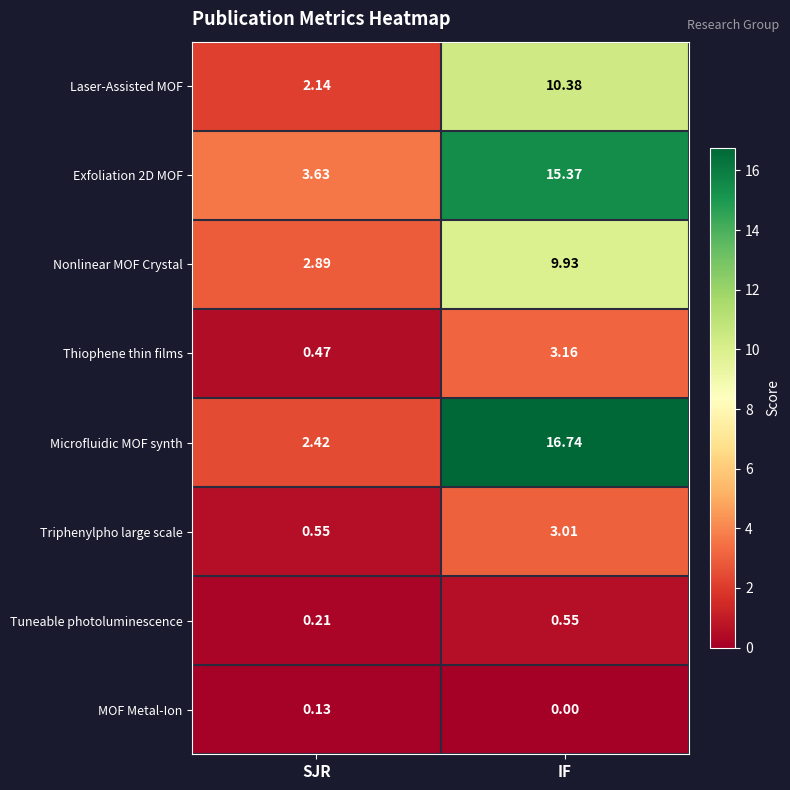

Where is Thiophene thin films nearest to the value 1?

SJR